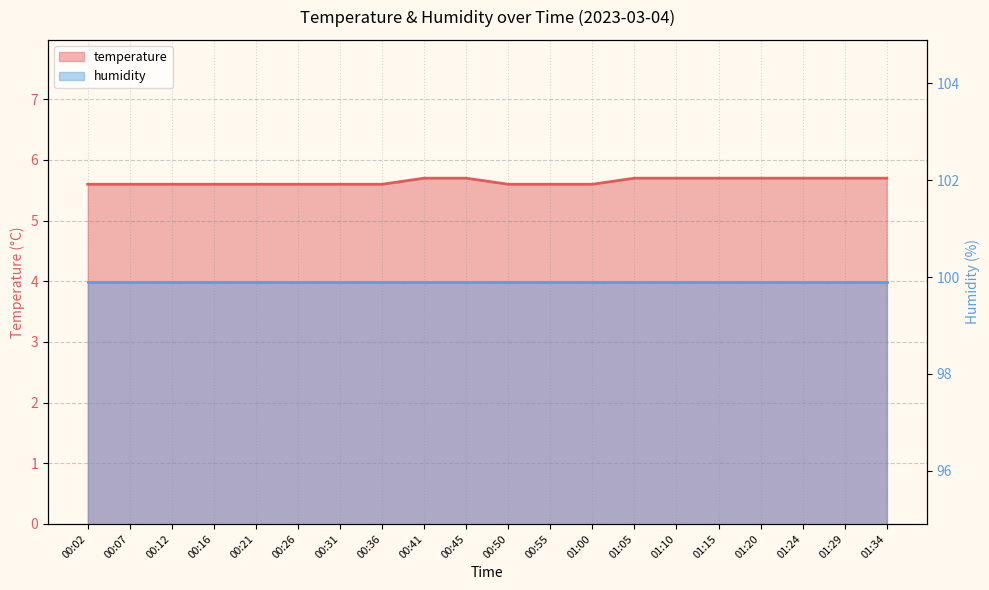

Rank the categories by value from lowest to highest.

00:02, 00:07, 00:12, 00:16, 00:21, 00:26, 00:31, 00:36, 00:50, 00:55, 01:00, 00:41, 00:45, 01:05, 01:10, 01:15, 01:20, 01:24, 01:29, 01:34